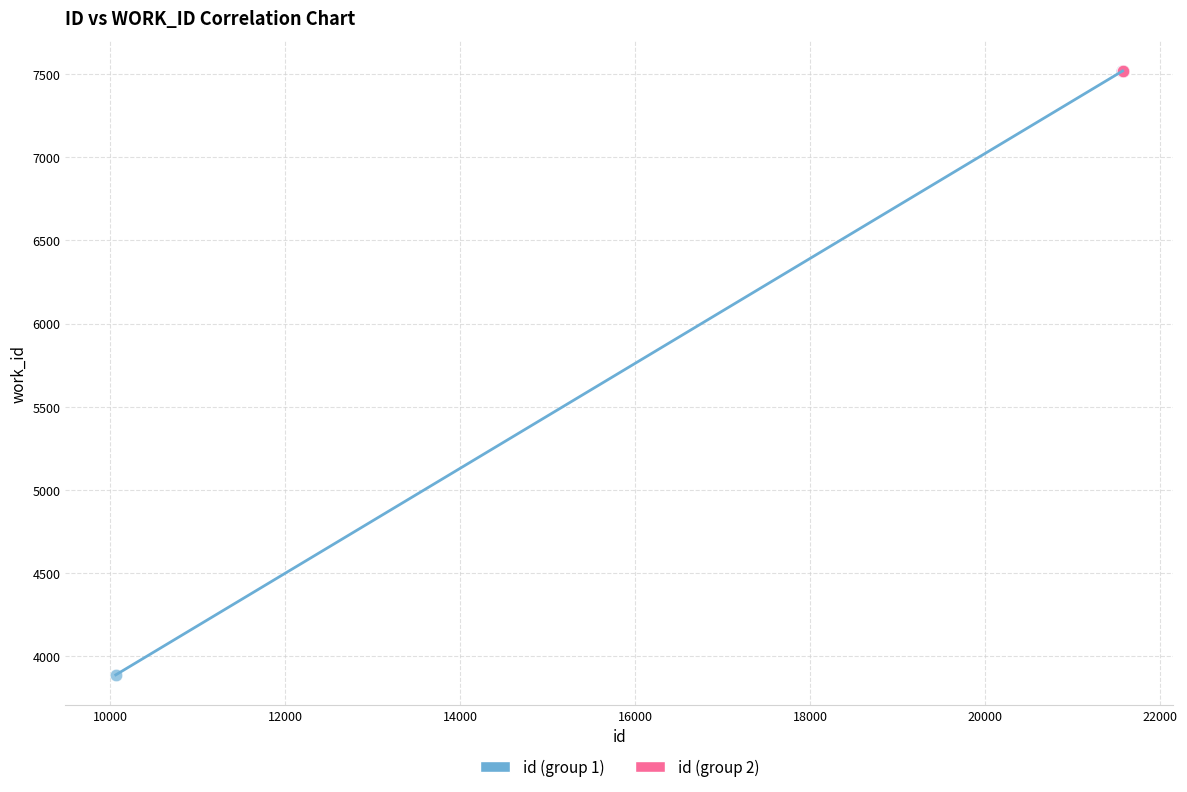

Which series reaches the minimum Y coordinate?

id (group 1)